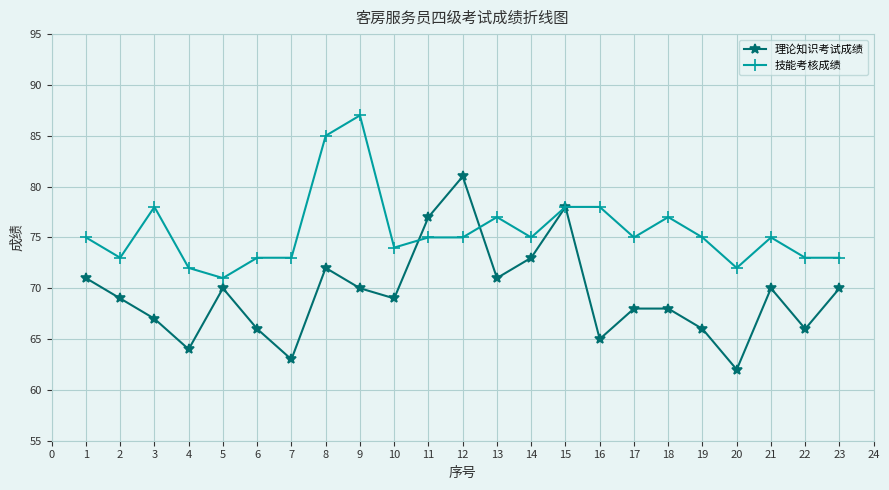

Between which two adjacent categories do 理论知识考试成绩 and 技能考核成绩 first intersect?

10 and 11